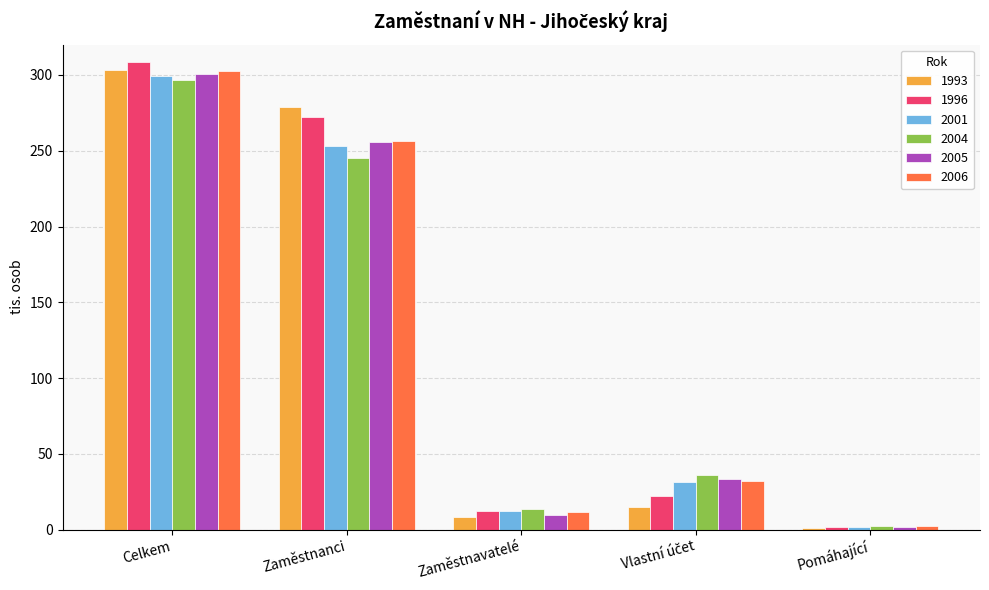

What is the total value across all series at Zaměstnanci?

1561.7